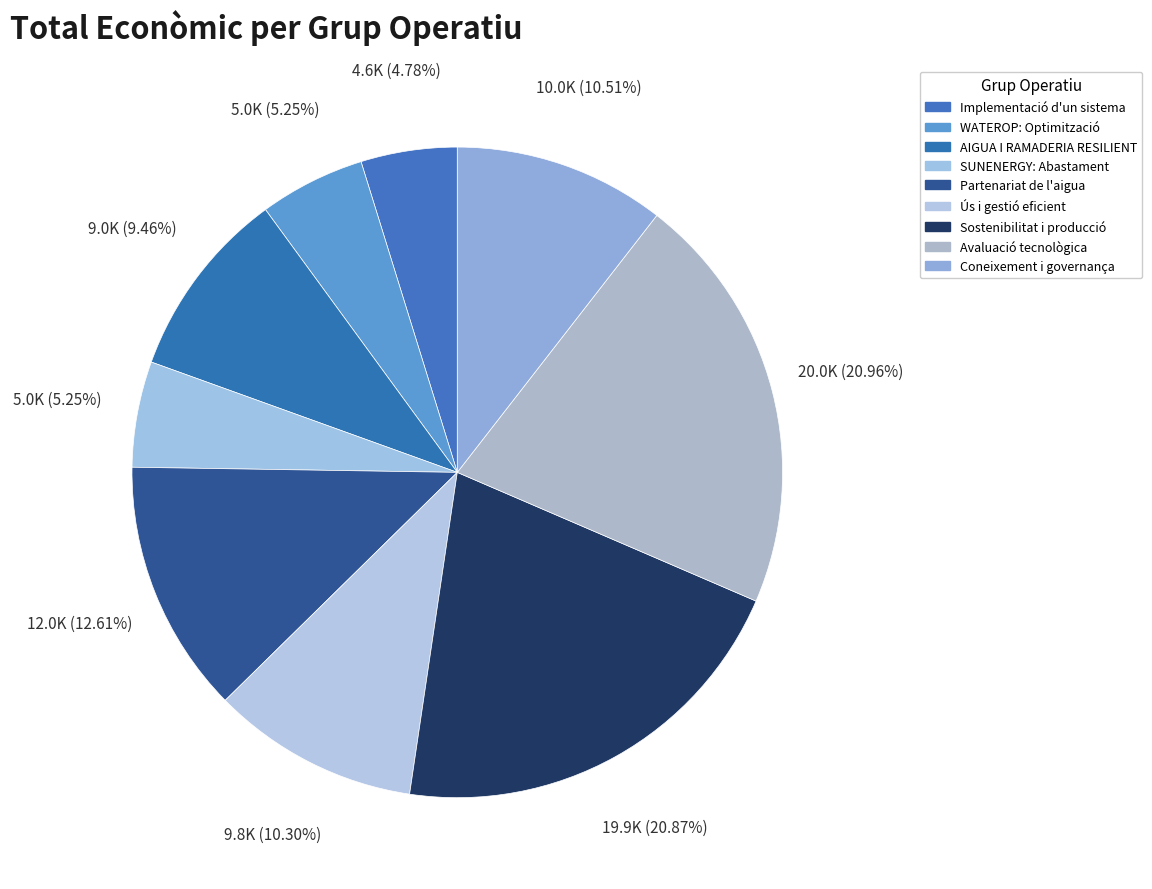

Count the number of slices in the pie.

9